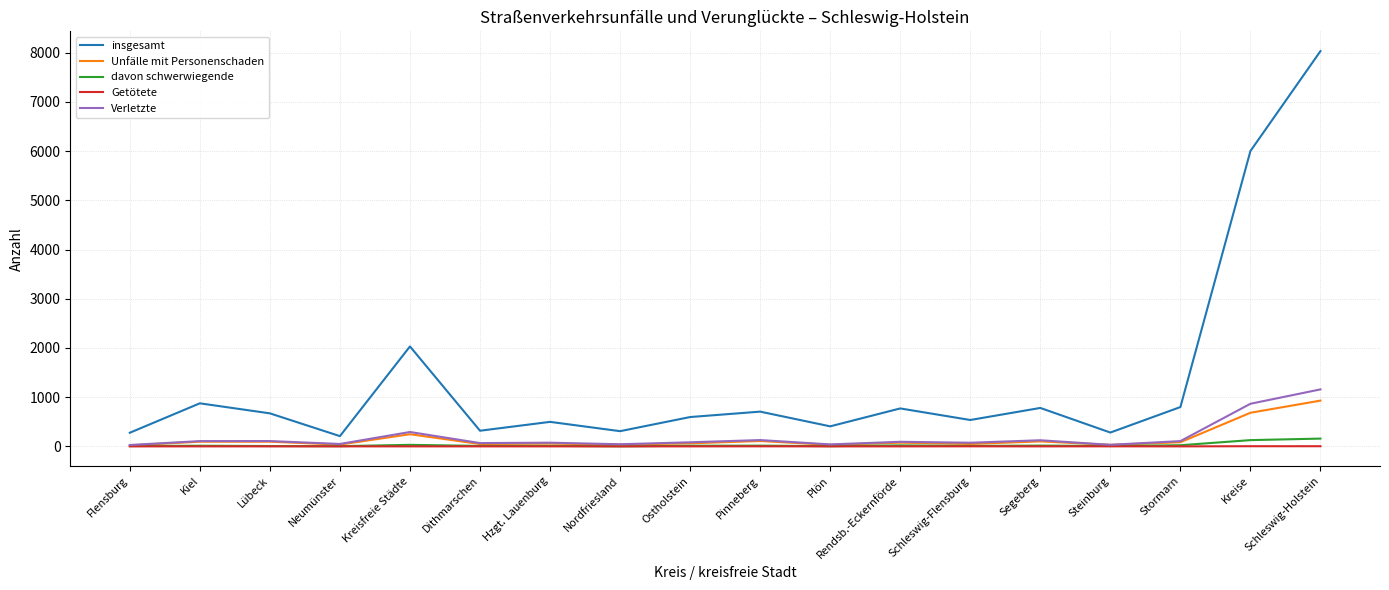

Which series has the largest range (max minus min)?

insgesamt